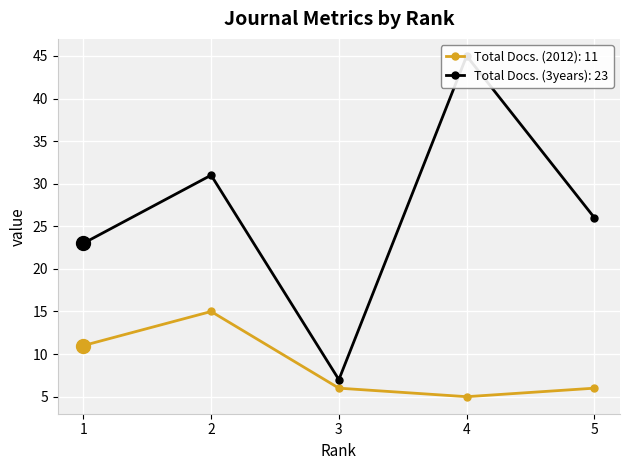

Rank the series at 3 from highest to lowest value.

Total Docs. (3years), Total Docs. (2012)